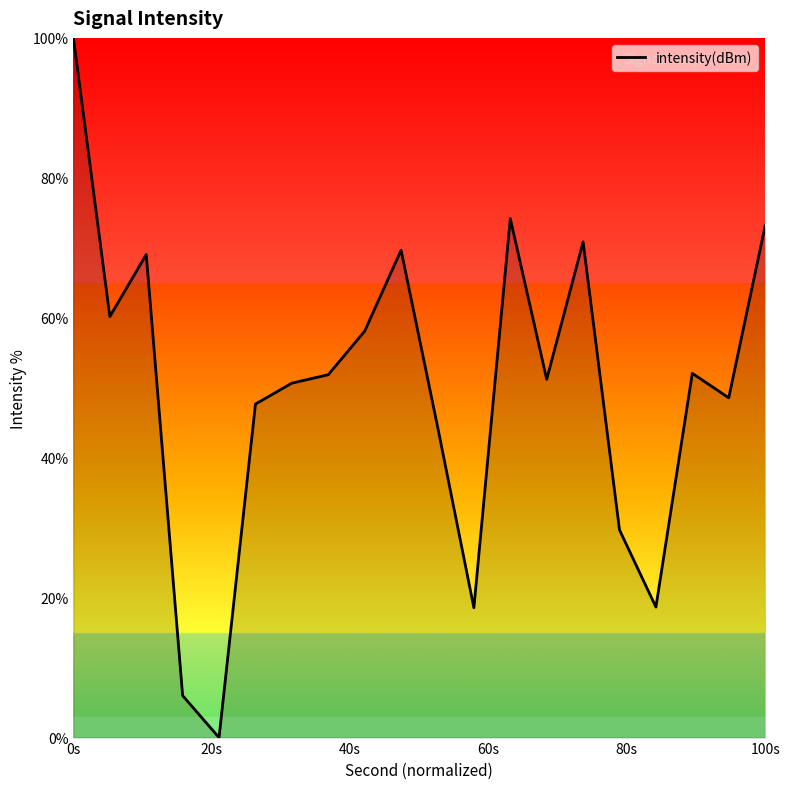

What is the maximum value shown in the chart?

100.0